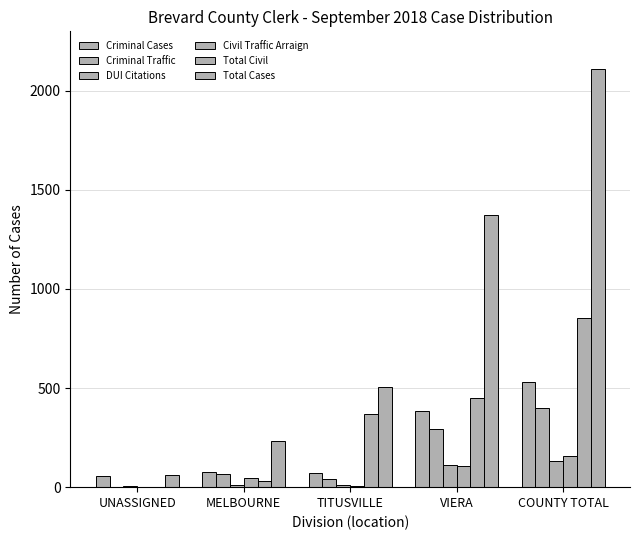

The value of Total Civil at VIERA is 285. True or false?

False